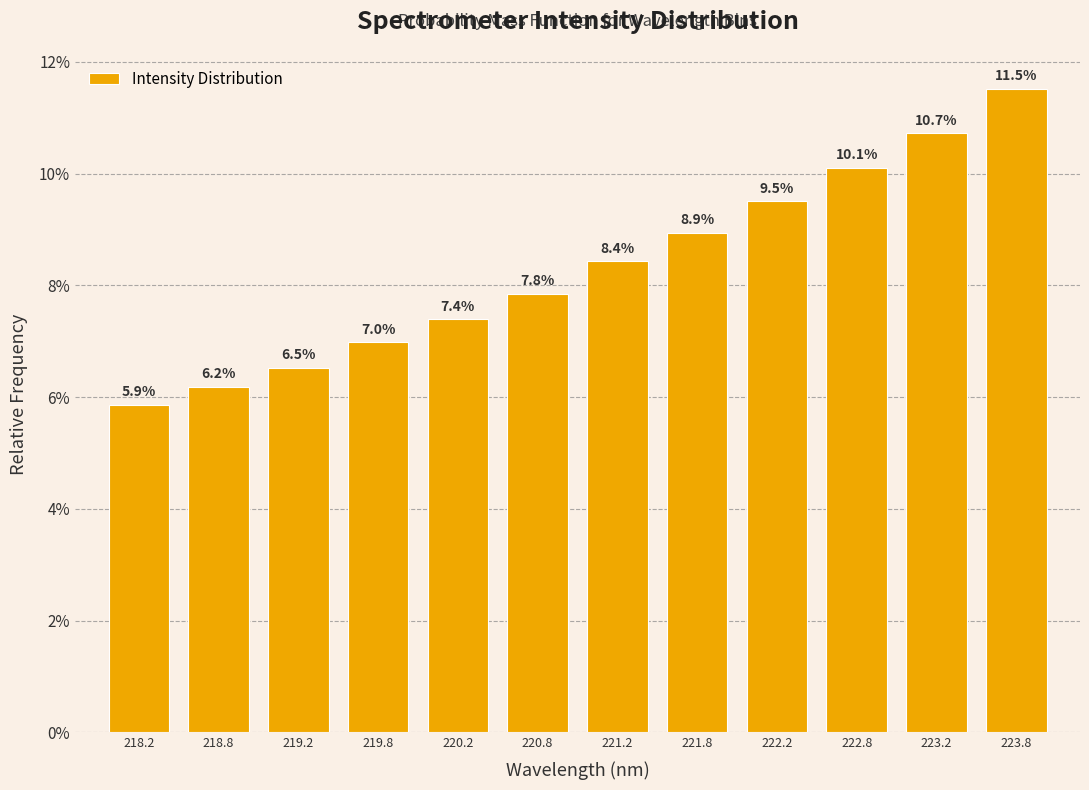

Are the bars horizontal?

No